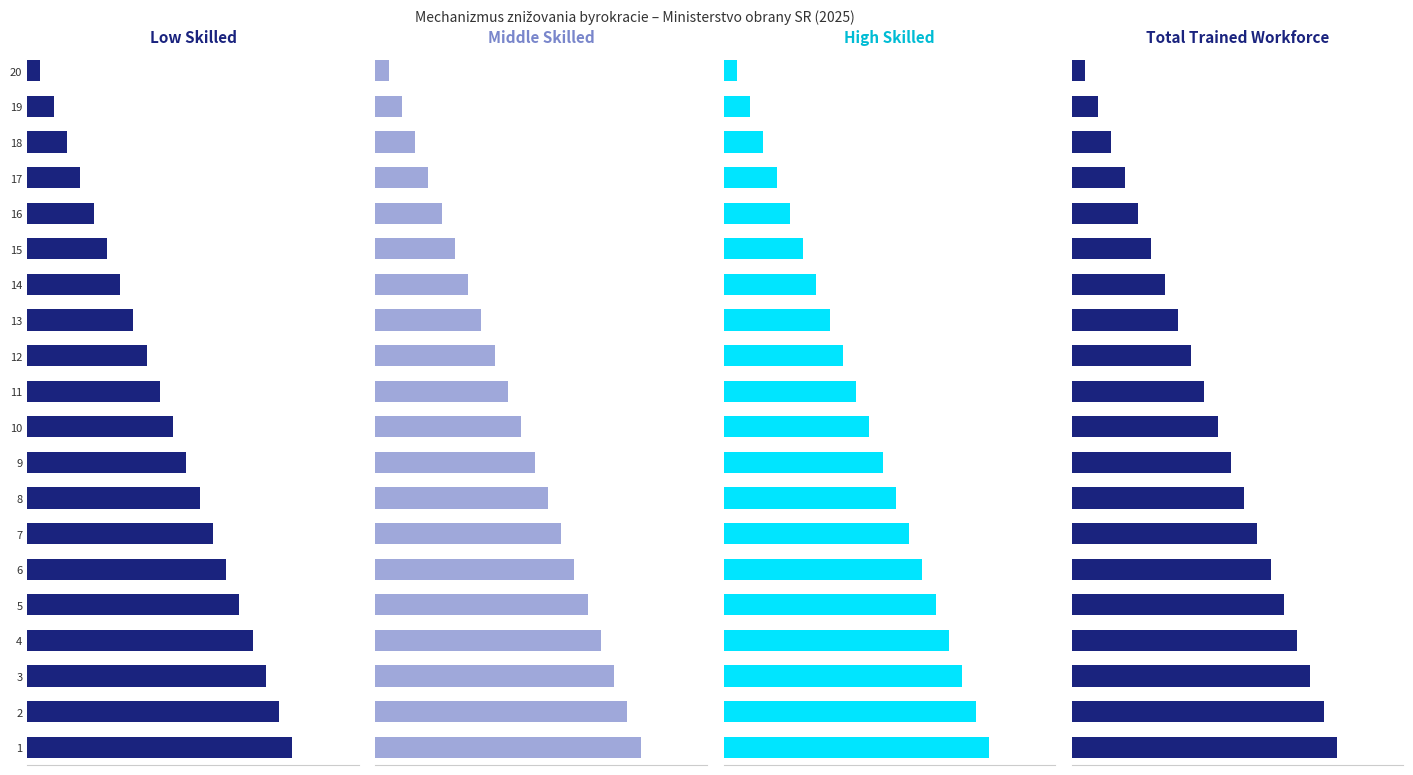

List the series in order of their peak value, highest first.

Total Trained Workforce, Middle Skilled, High Skilled, Low Skilled